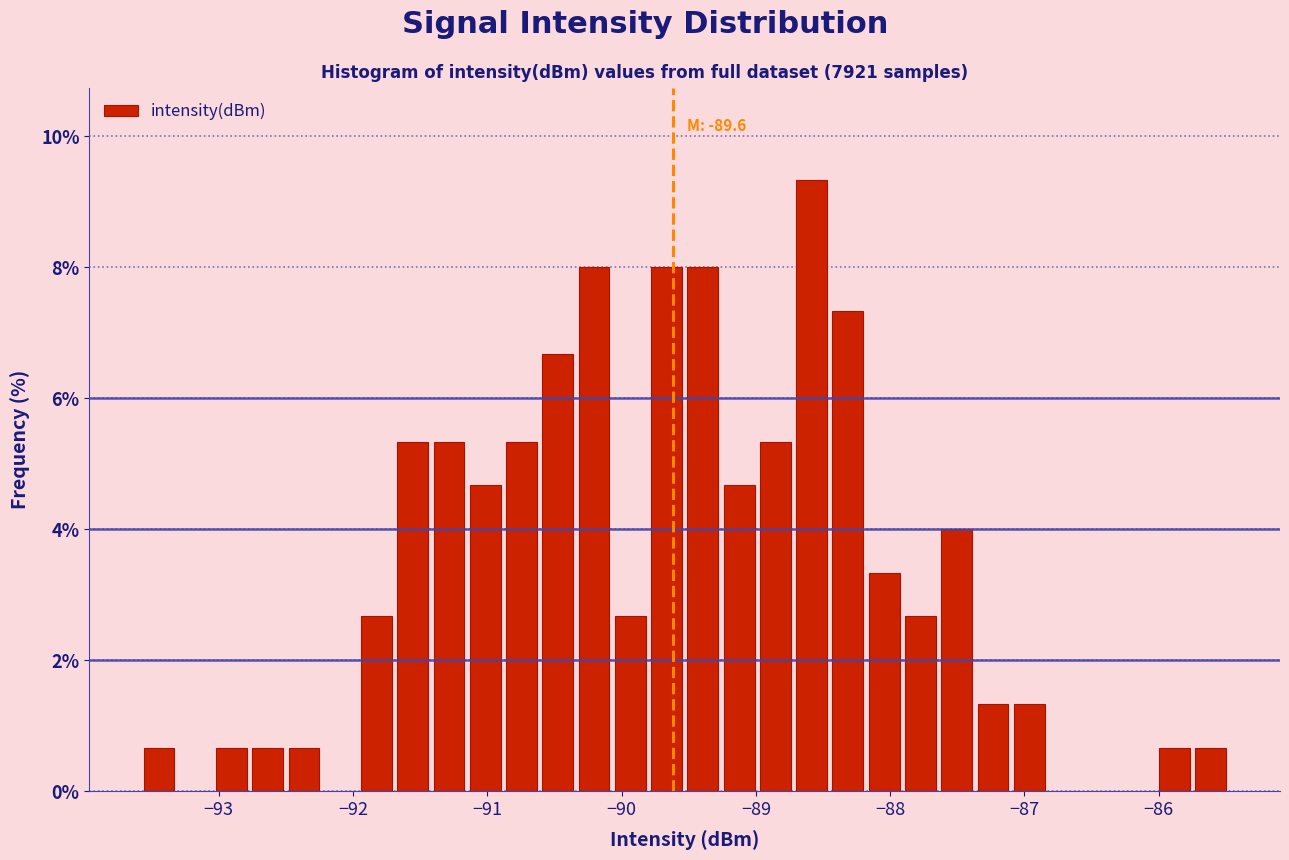

Read against the x-axis, roughly where is the centre of the tallest bar?

-88.6